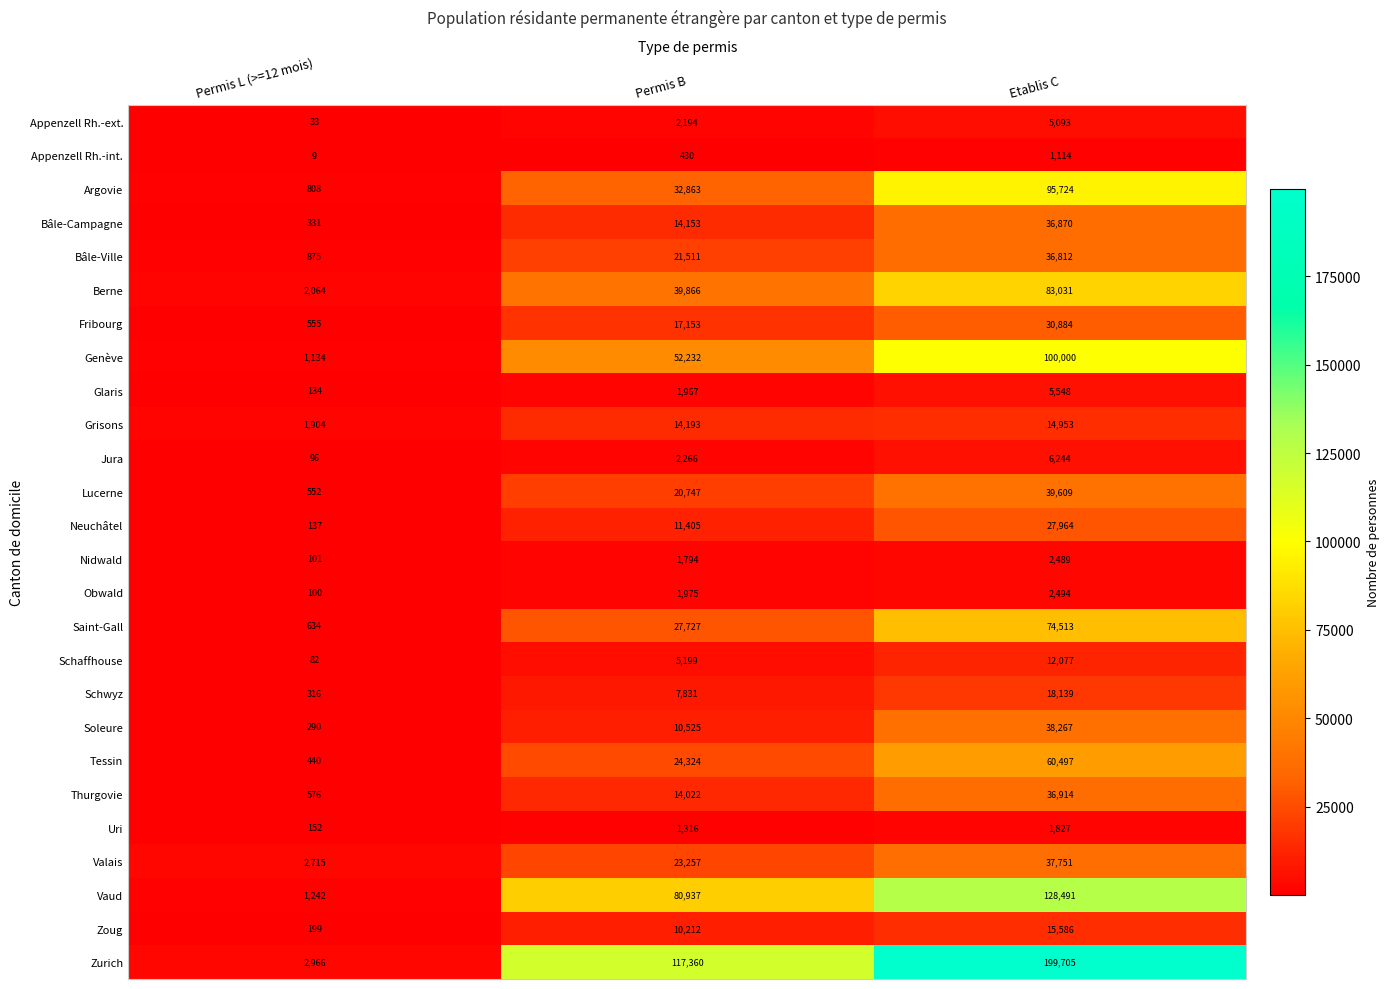

At how many categories does at least one series exceed 55702?

2